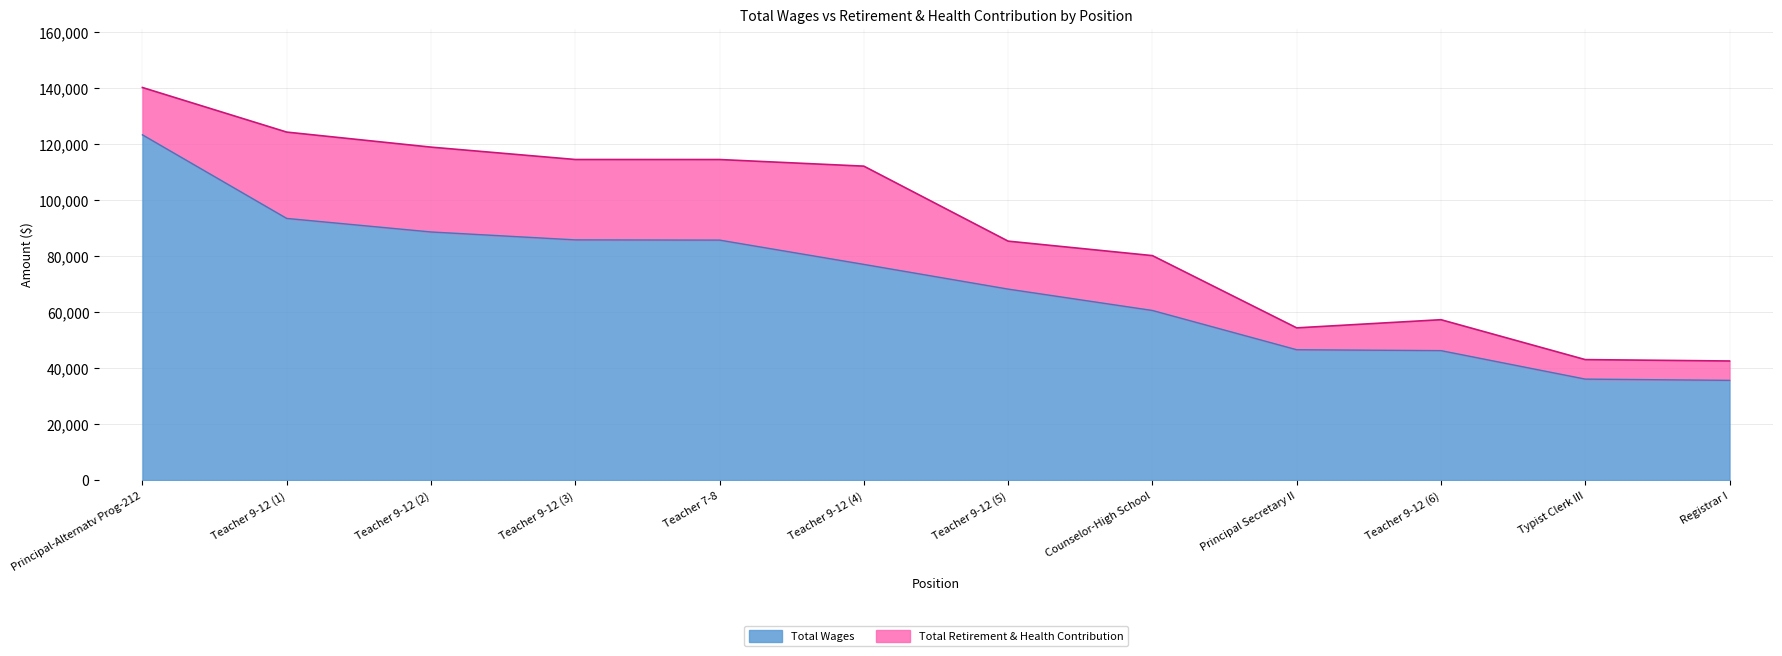

The Total Wages series shows 17241 at Registrar I. True or false?

False